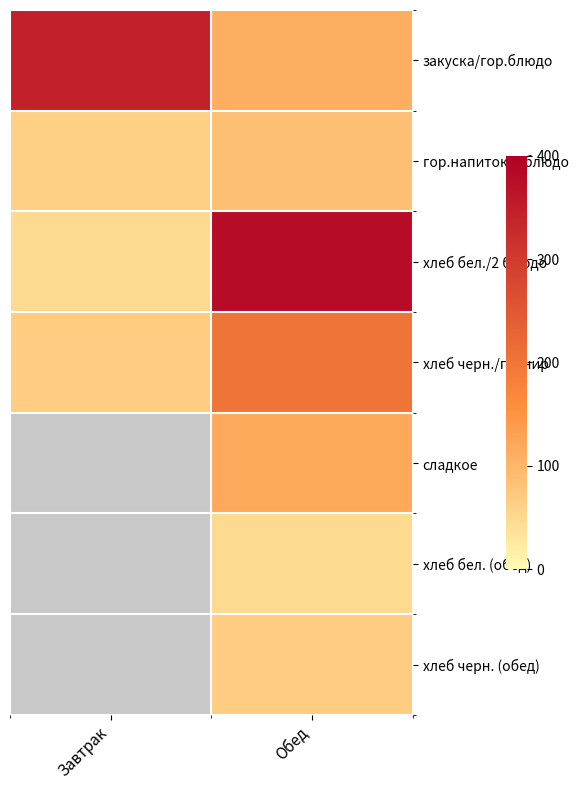

What is the approximate value of хлеб черн. (обед) at Обед?

67.0